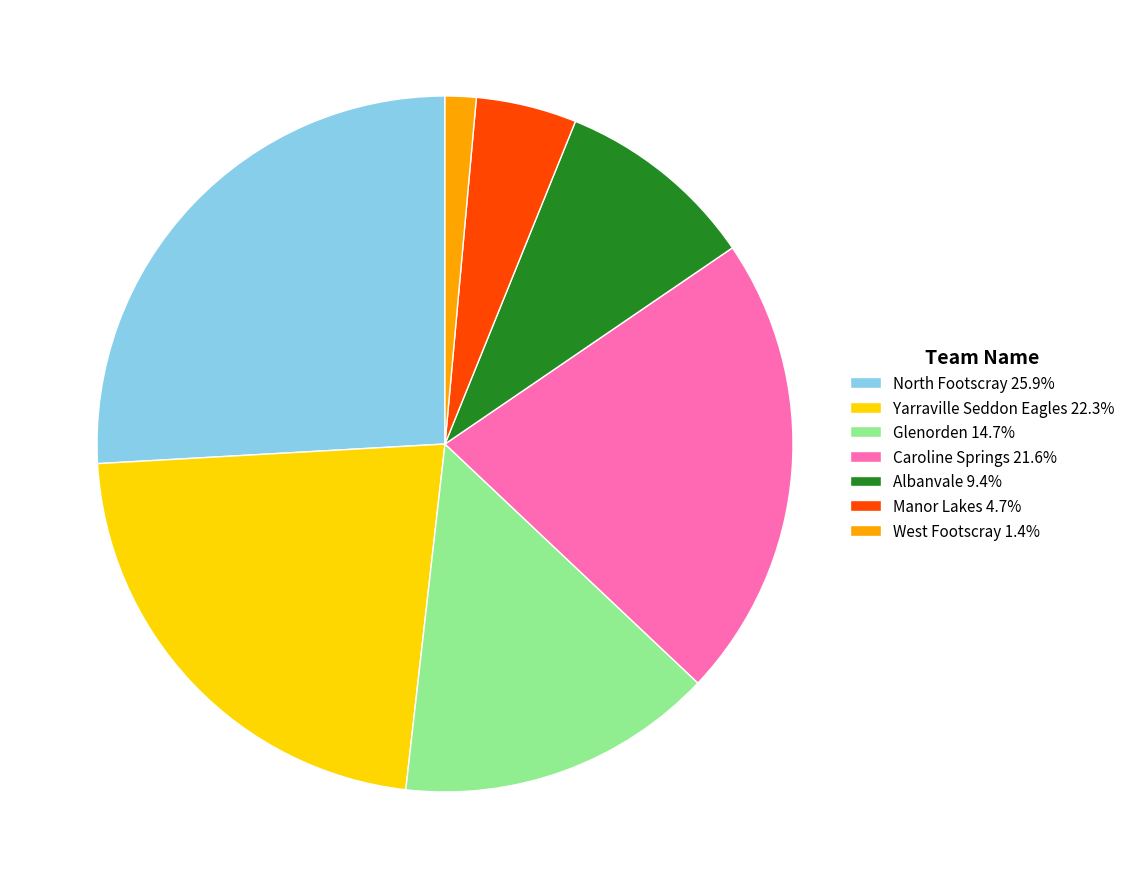

Approximately how many times larger is the value at Albanvale 9.4% compared to North Footscray 25.9%?

0.4